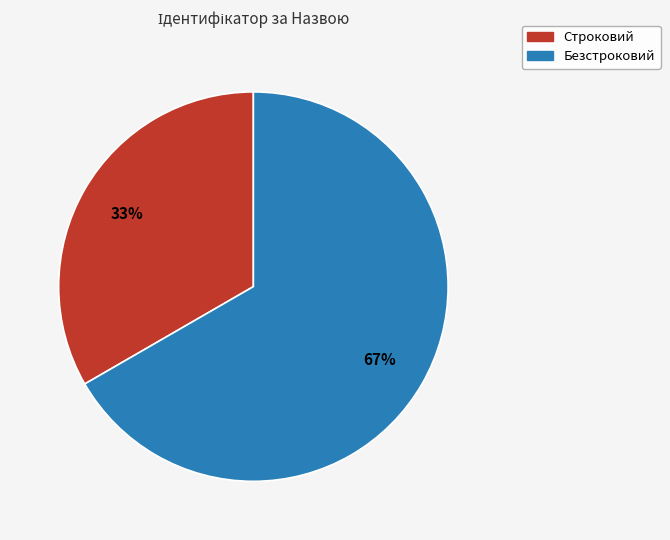

Does any single category account for the majority?

Yes